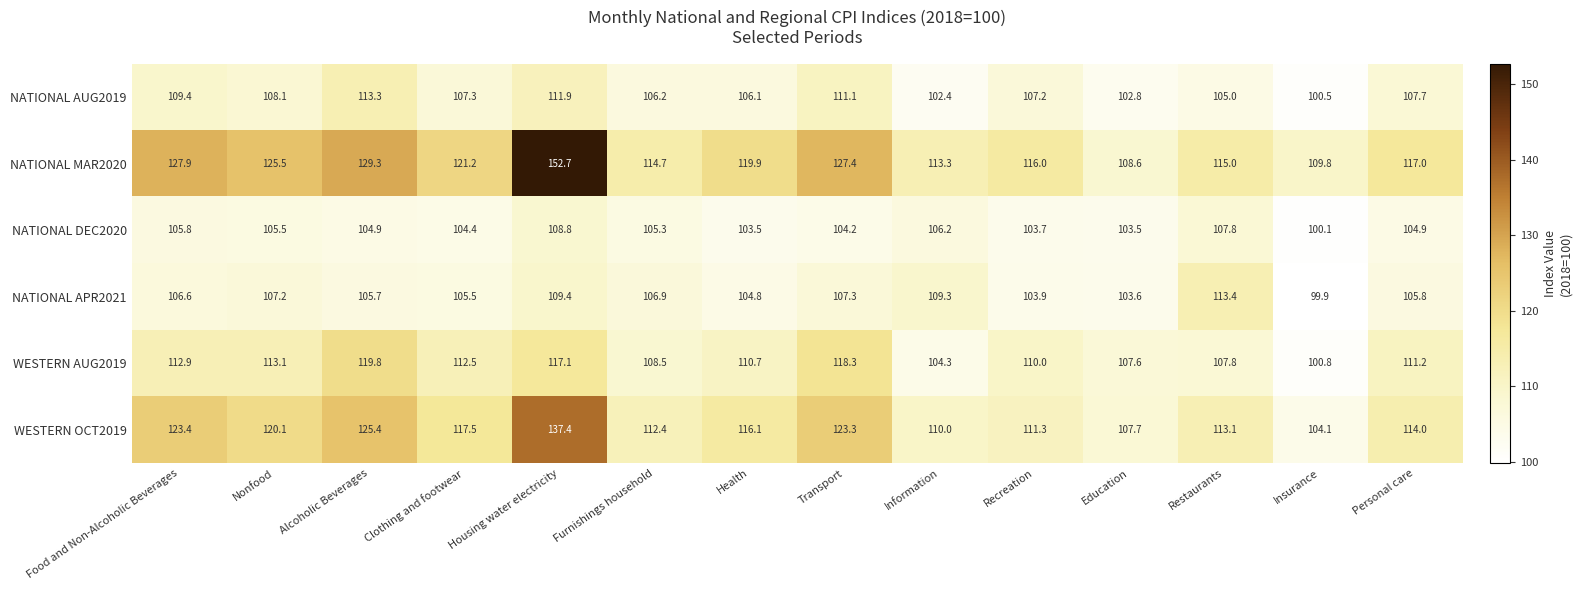

True or false: WESTERN OCT2019 has a value of 123.3 at Transport.

True